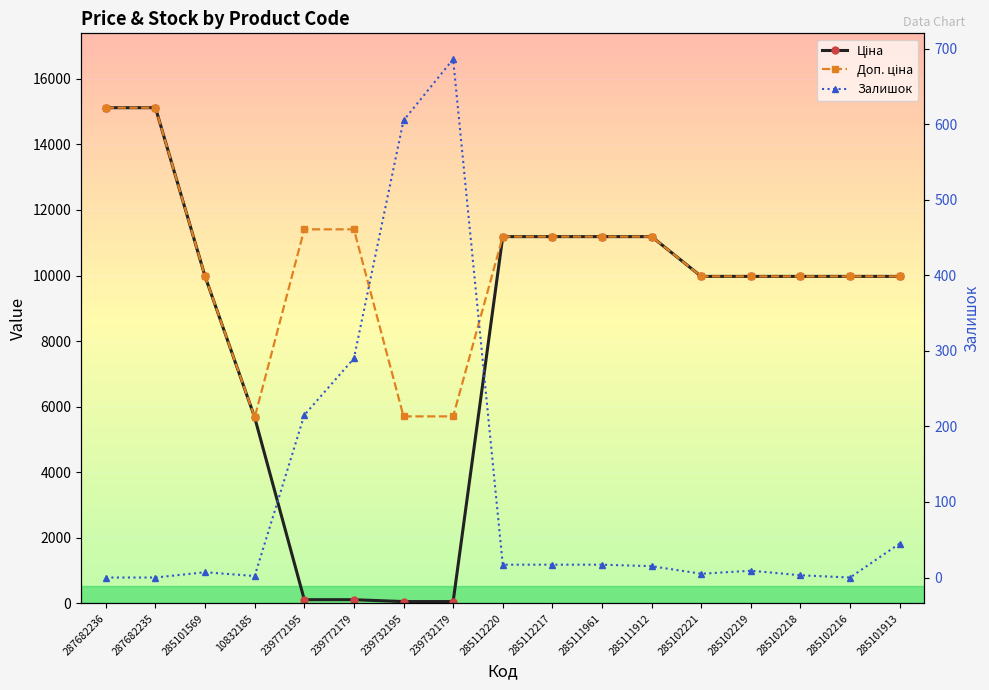

What is the maximum value shown in the chart?

15120.0